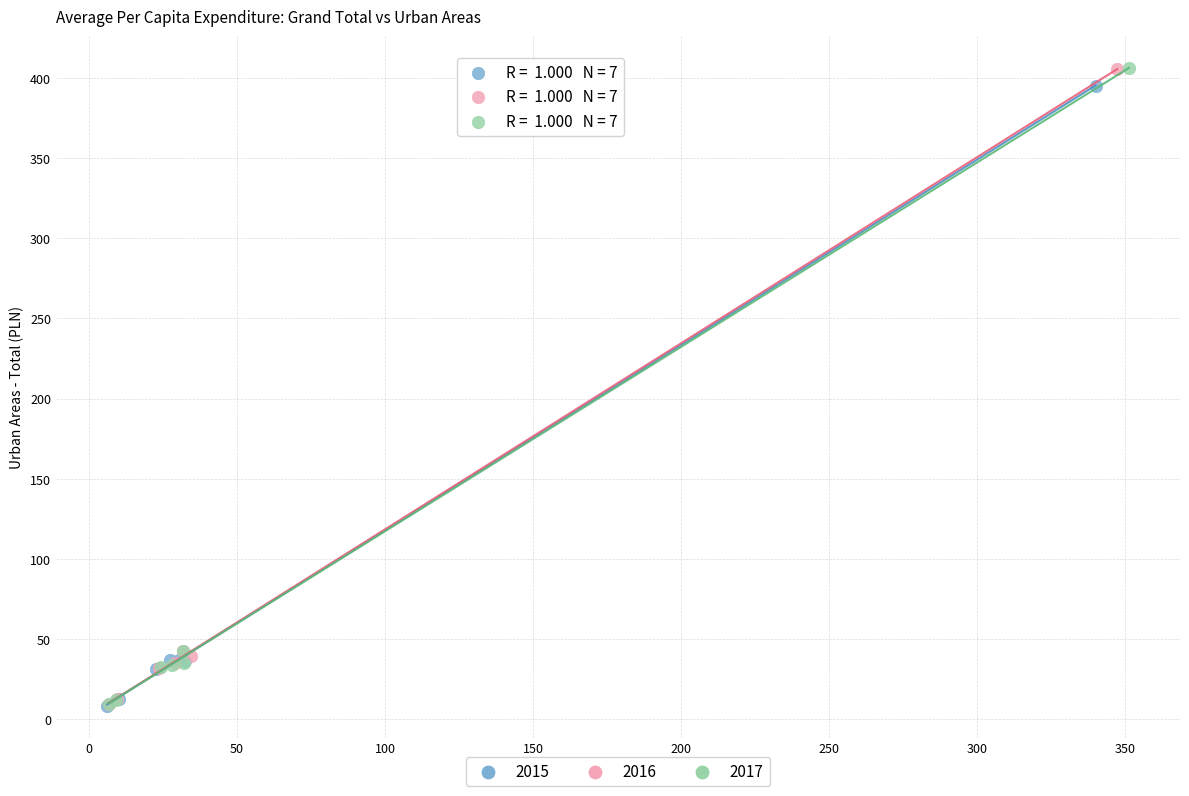

Which series has the widest spread of Y values?

2017